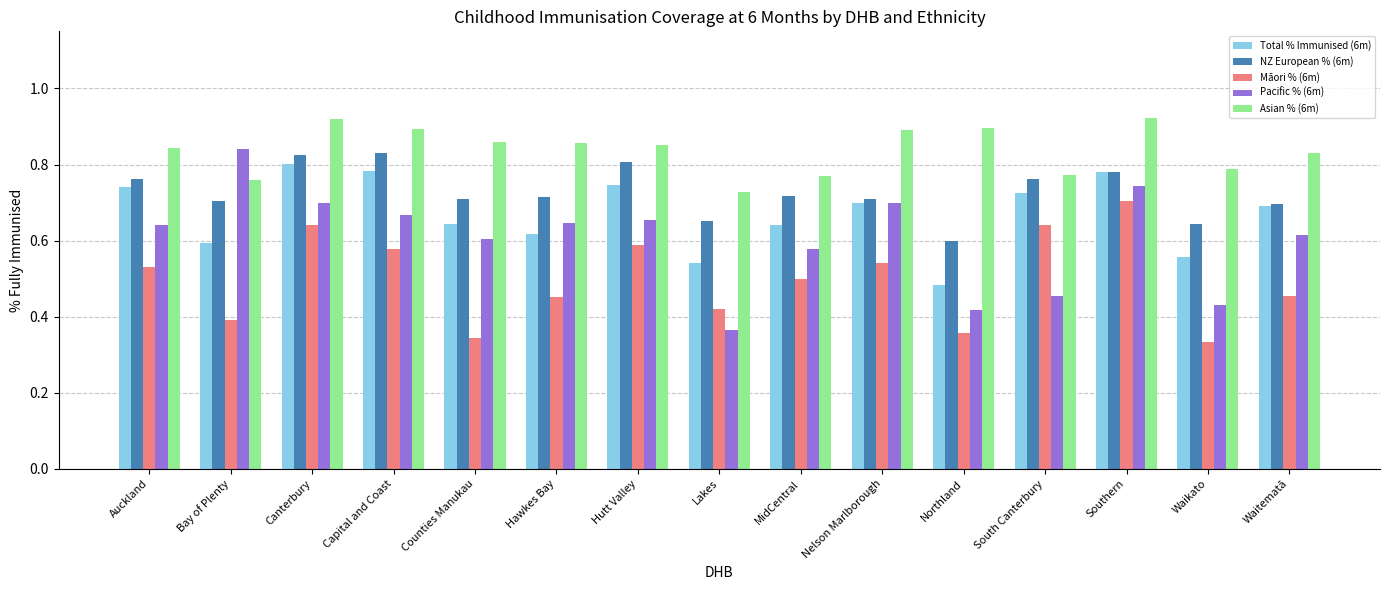

At Capital and Coast, list the series in order from smallest to largest.

Māori % (6m), Pacific % (6m), Total % Immunised (6m), NZ European % (6m), Asian % (6m)